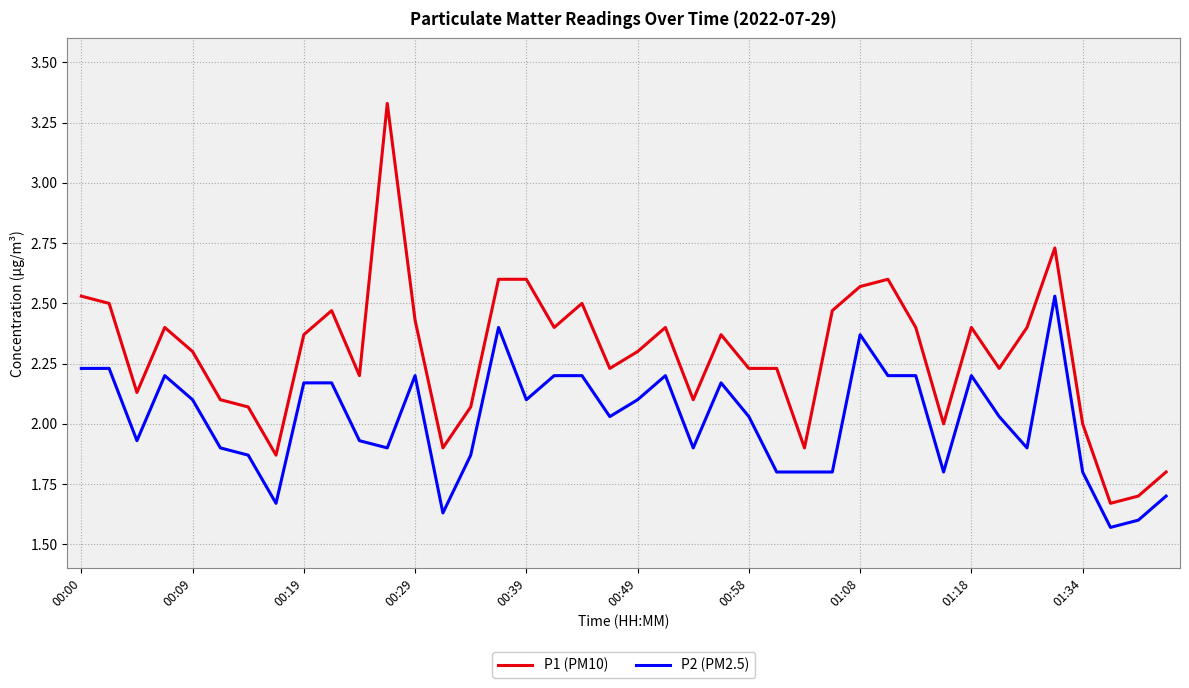

Rank the series by their average value, from lowest to highest.

P2 (PM2.5), P1 (PM10)